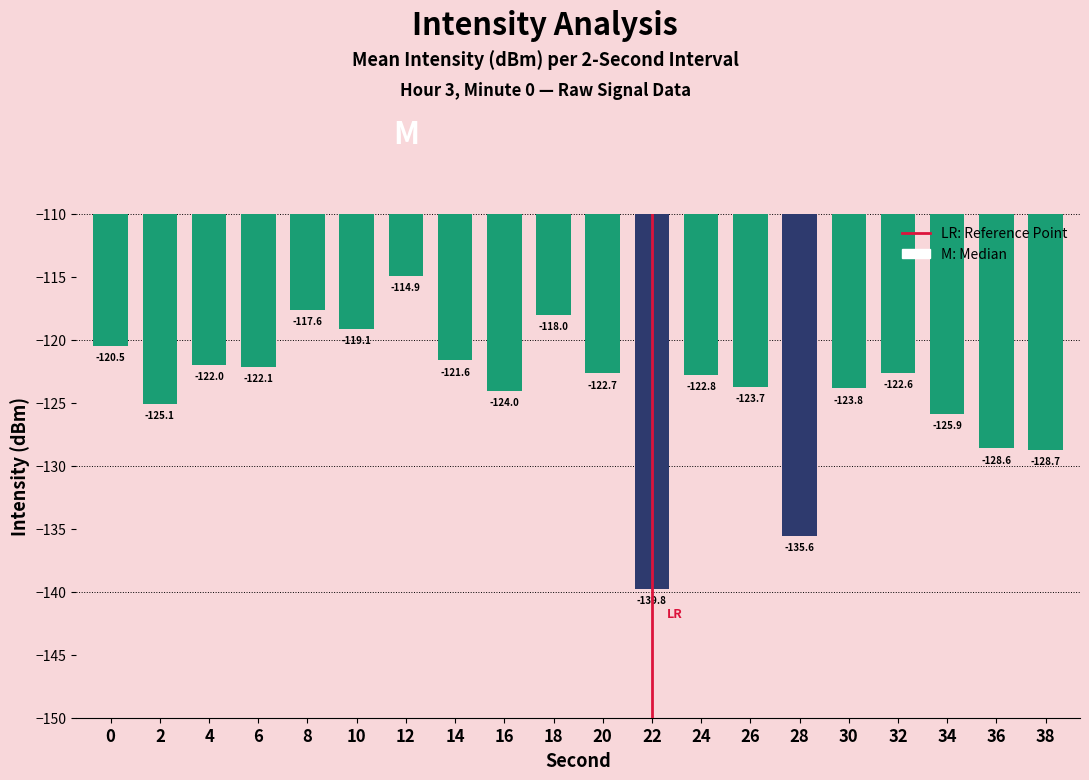

What is the difference between the second highest and second lowest values?

17.9